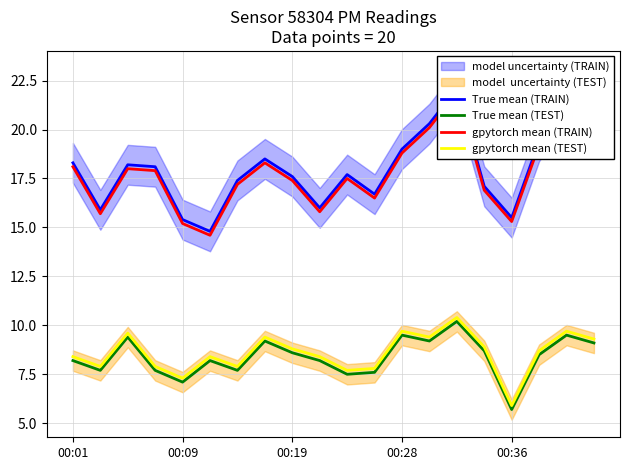

Which category has the highest value in the gpytorch mean (TEST) series?

14